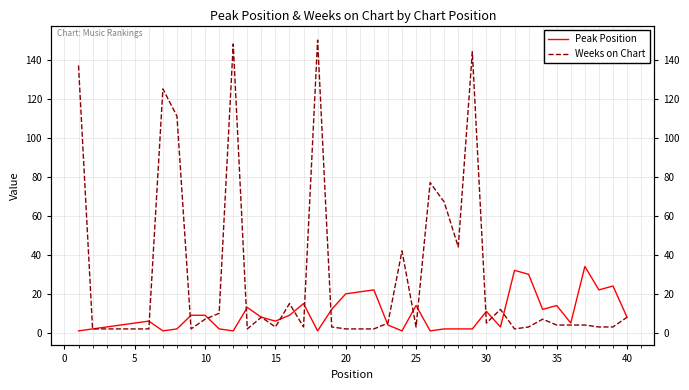

Is the value of Peak Position at 16 greater than the value of Weeks on Chart at 0?

Yes